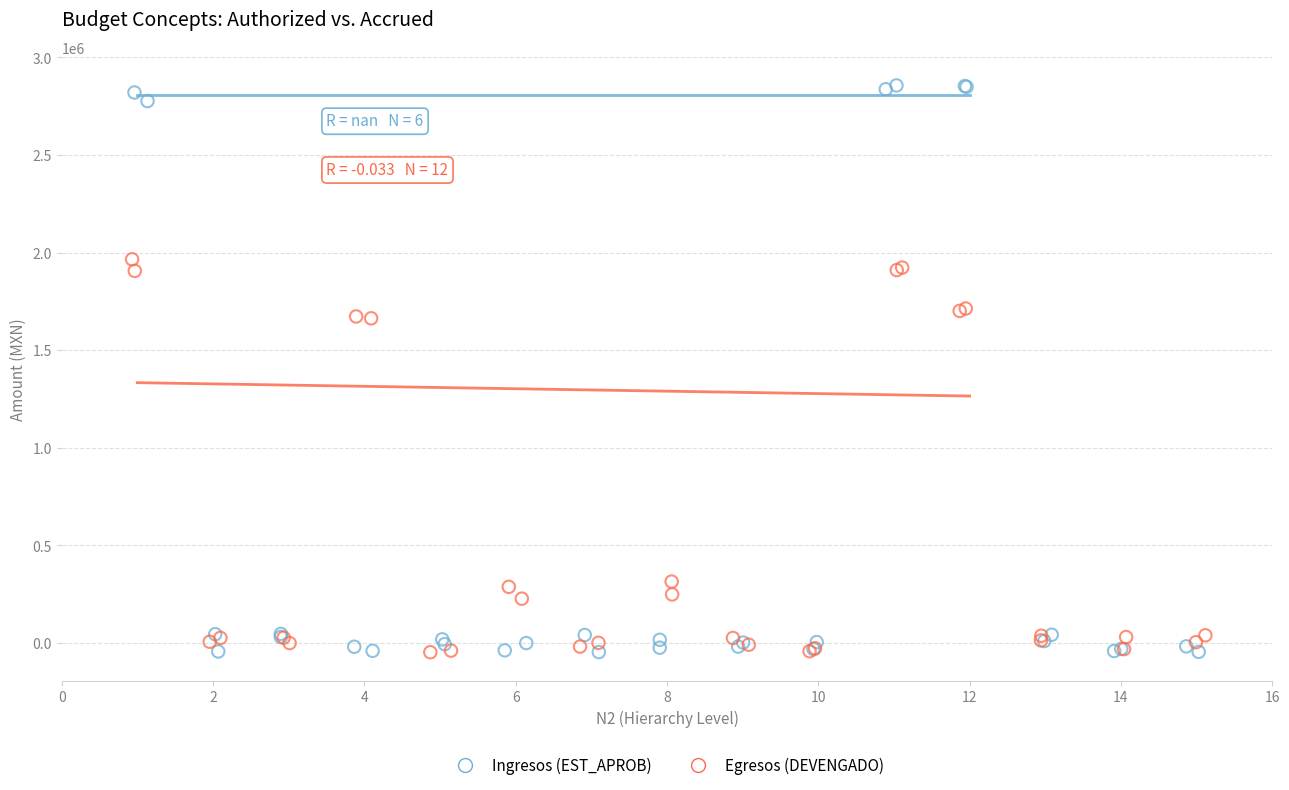

Which series reaches the maximum Y coordinate?

Ingresos (EST_APROB)